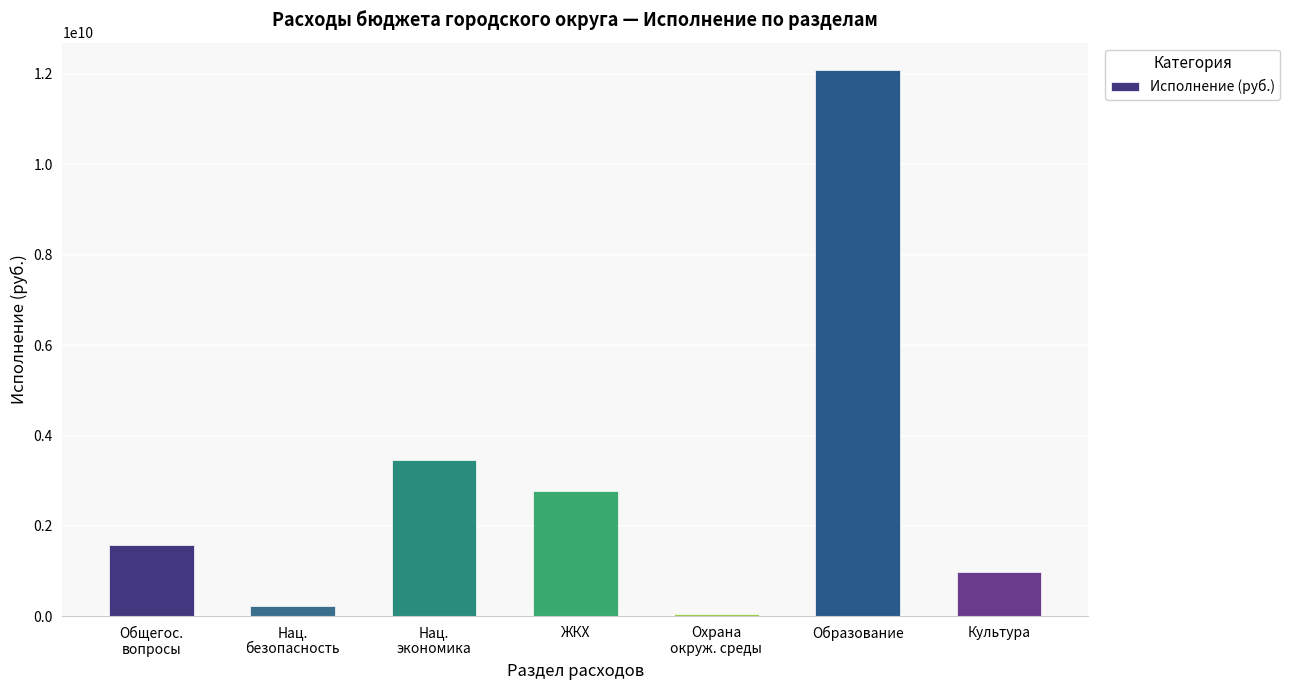

Rank the categories by value from lowest to highest.

Охрана
окруж. среды, Нац.
безопасность, Культура, Общегос.
вопросы, ЖКХ, Нац.
экономика, Образование